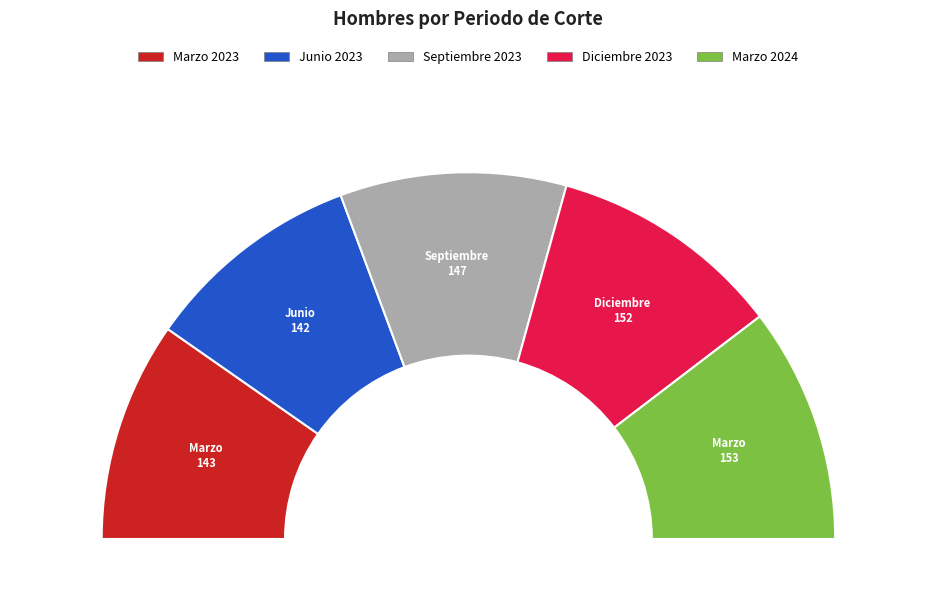

What is the change in value from Septiembre 2023 to Marzo 2024?

+6